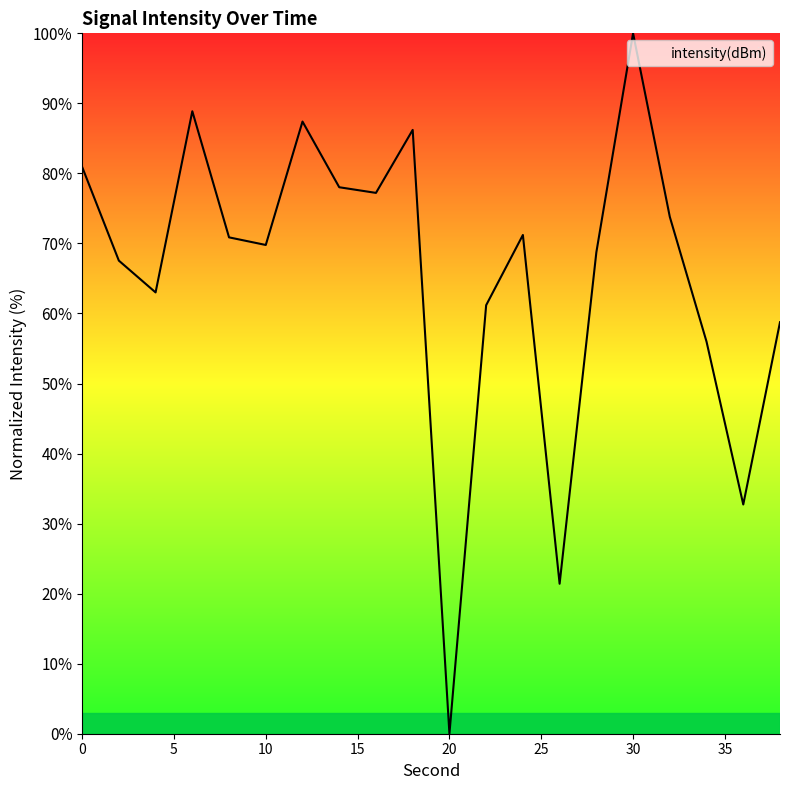

Does the chart have visible grid lines?

No